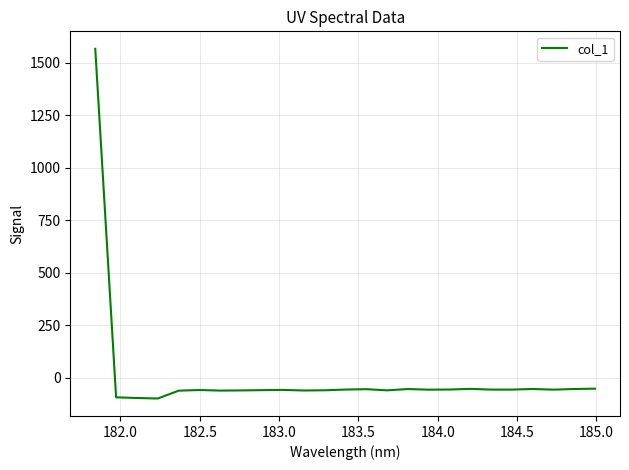

What is the smallest value displayed?

-98.1